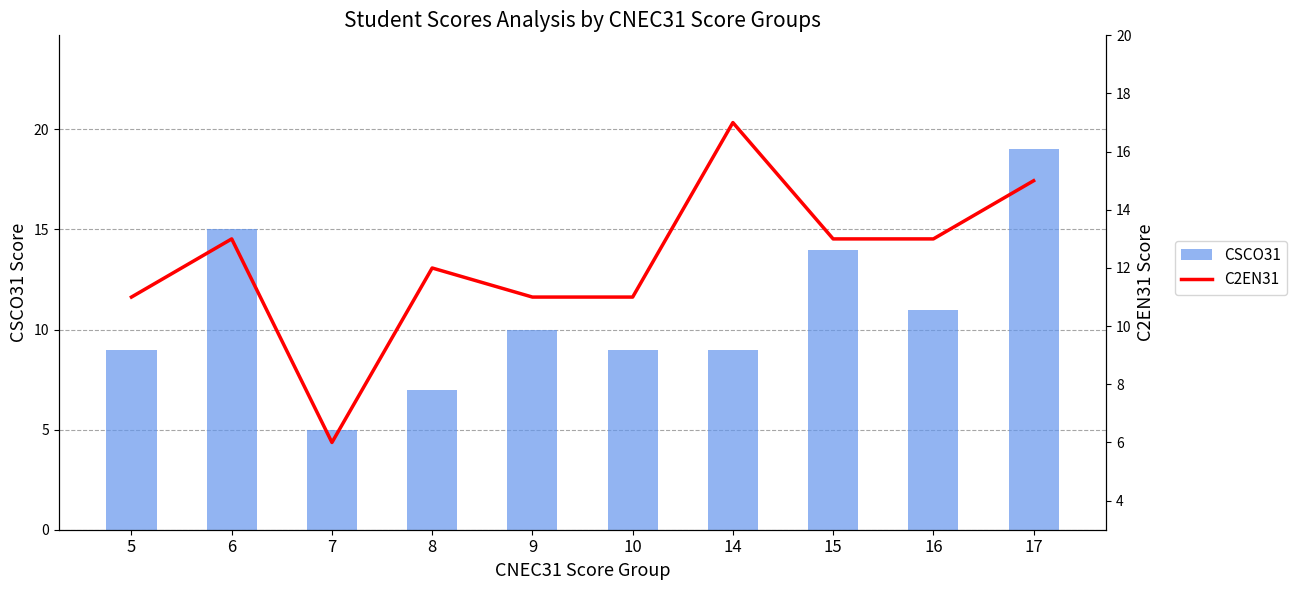

What is the spread (max minus min) of values at 8?

5